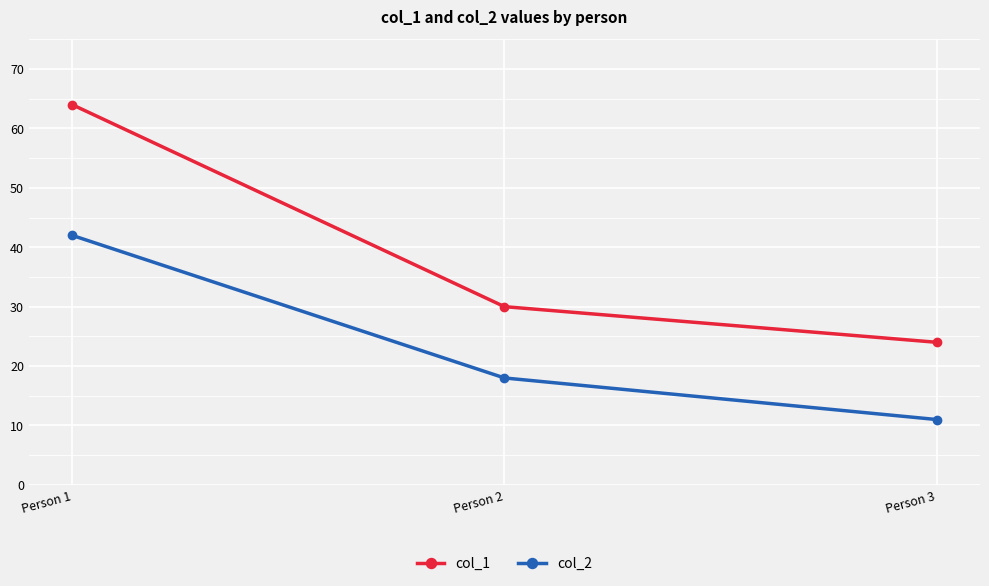

The value of col_2 at Person 3 is 11. True or false?

True